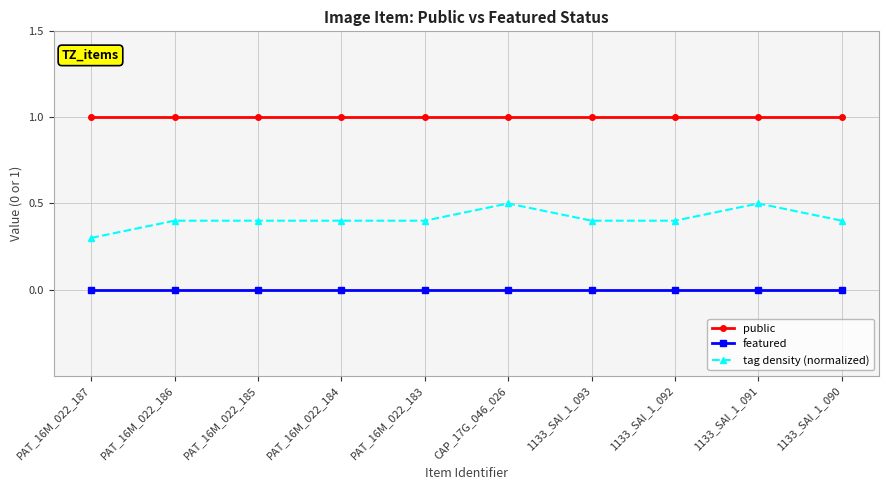

Which series has the largest total across all categories?

public